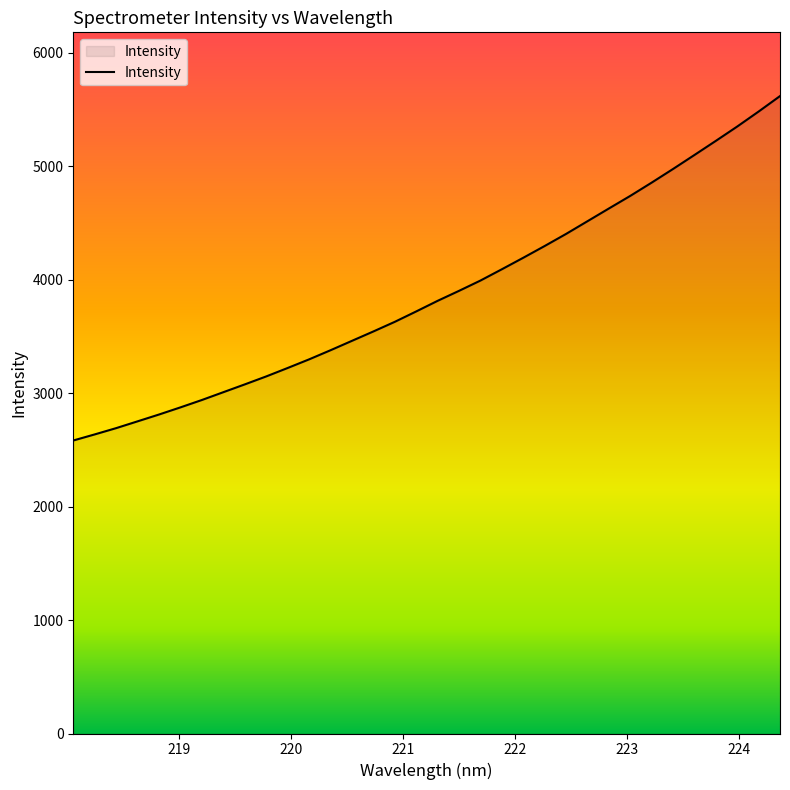

What is the smallest value displayed?

2583.1